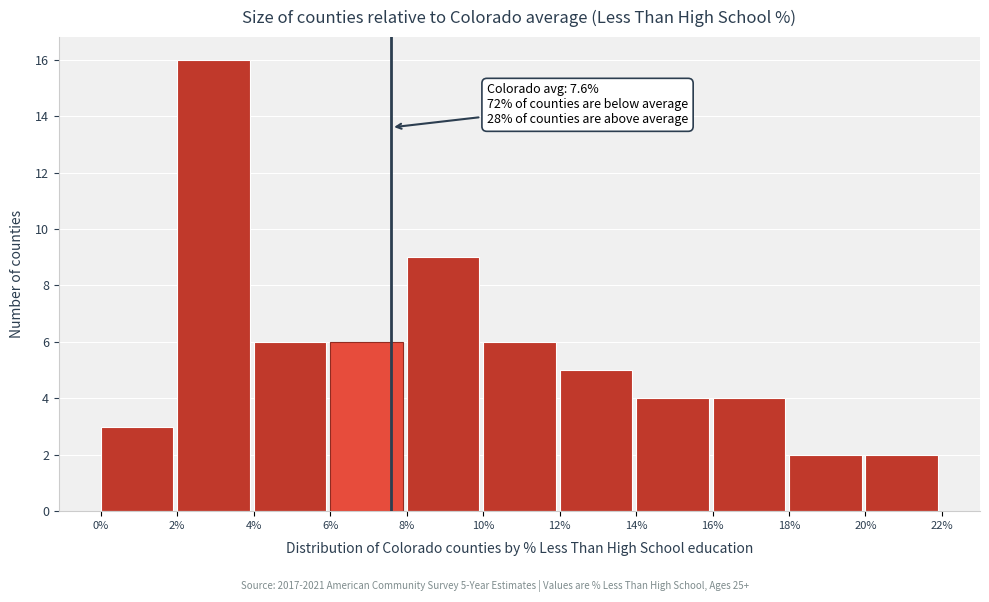

Which range on the x-axis has the tallest bar?

2% to 4%